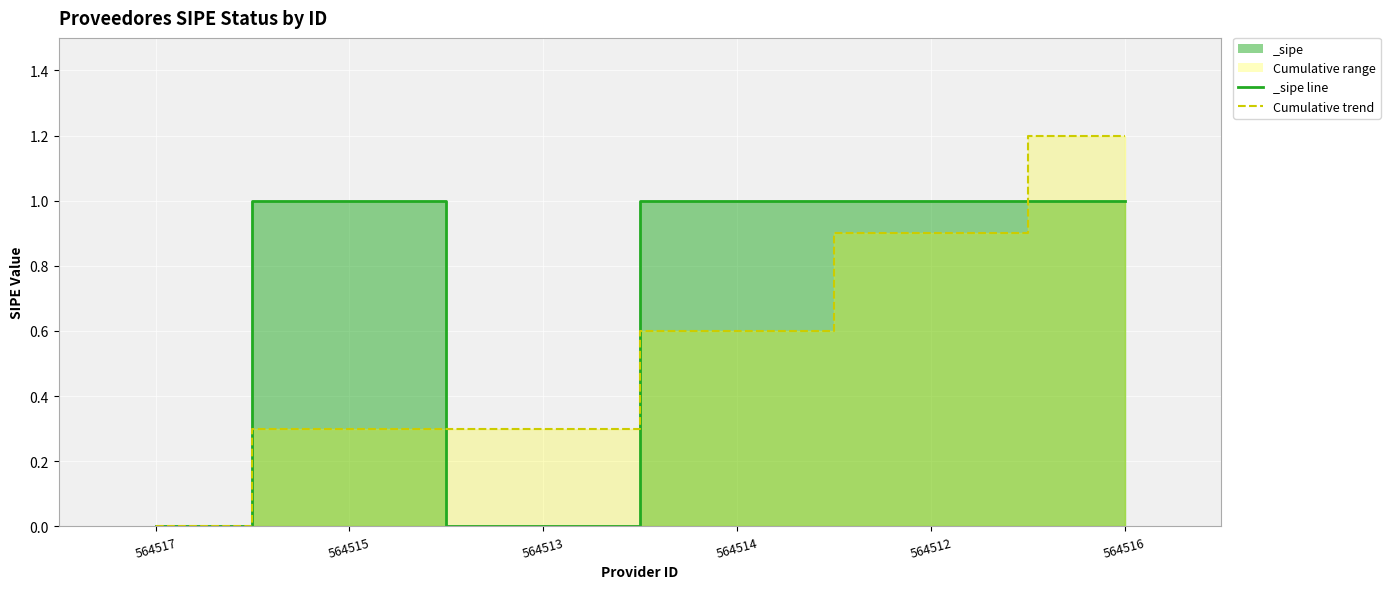

True or false: the data has more than 1 interior local peaks.

False